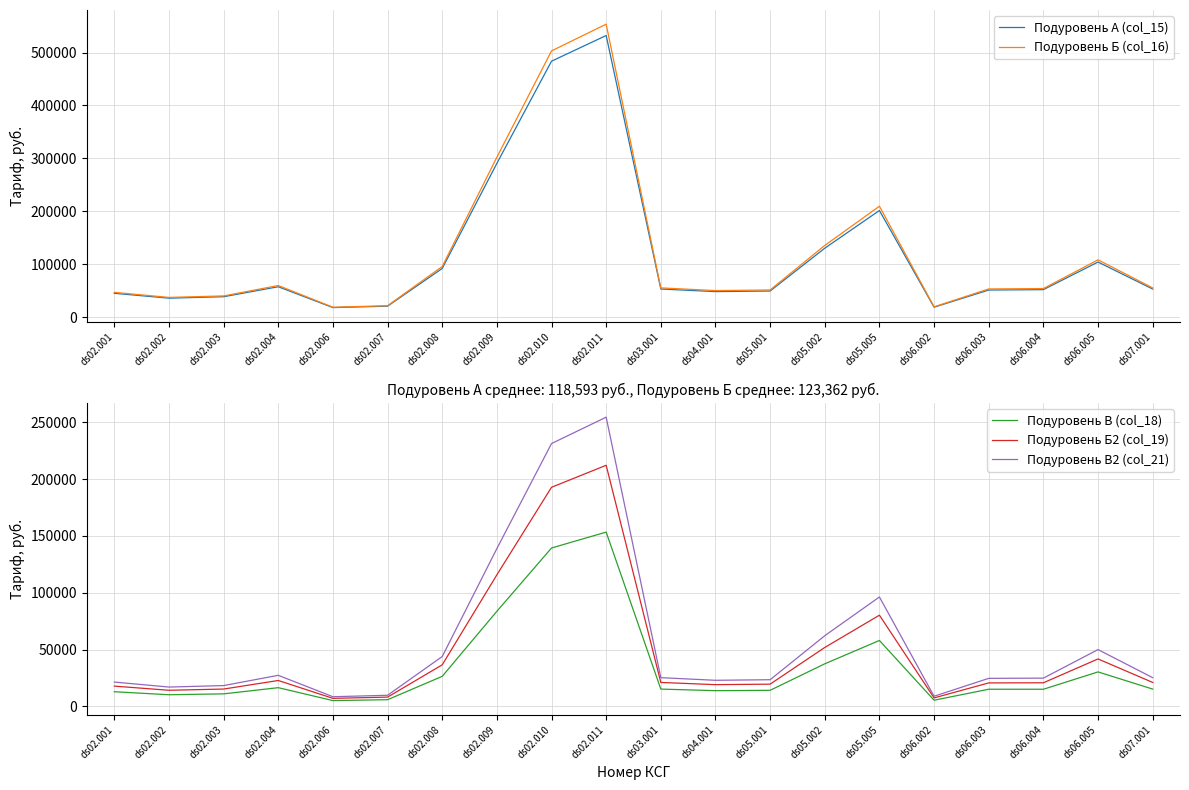

How many lines are shown in the chart?

5